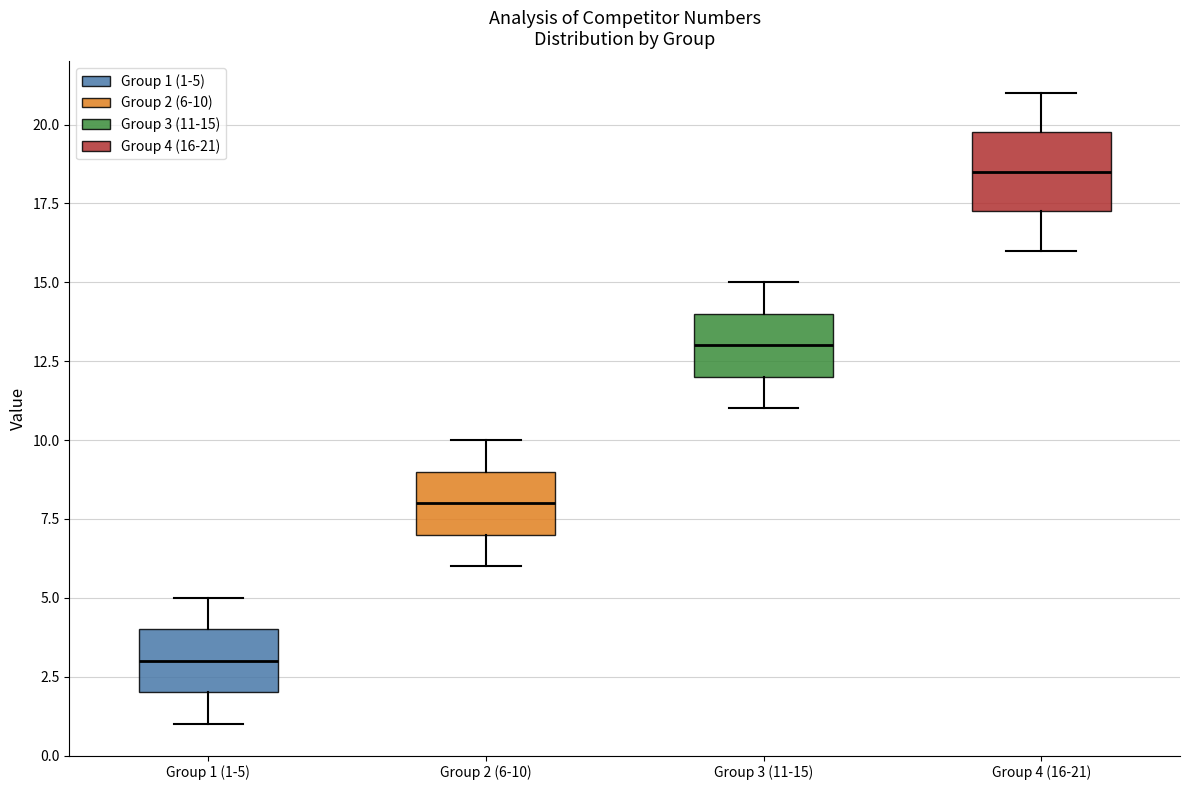

Reading left to right, read every box against the y-axis: the position of its median line, the range the box covers, and the ends of its whiskers. The values are not printed on the chart, so give them approximately, as read against the axis.

Group 1 (1-5): median 3.0, box 2.0 to 4.0, whiskers 1.0 to 5.0
Group 2 (6-10): median 8.0, box 7.0 to 9.0, whiskers 6.0 to 10.0
Group 3 (11-15): median 13.0, box 12.0 to 14.0, whiskers 11.0 to 15.0
Group 4 (16-21): median 18.5, box 17.5 to 20.0, whiskers 16.0 to 21.0